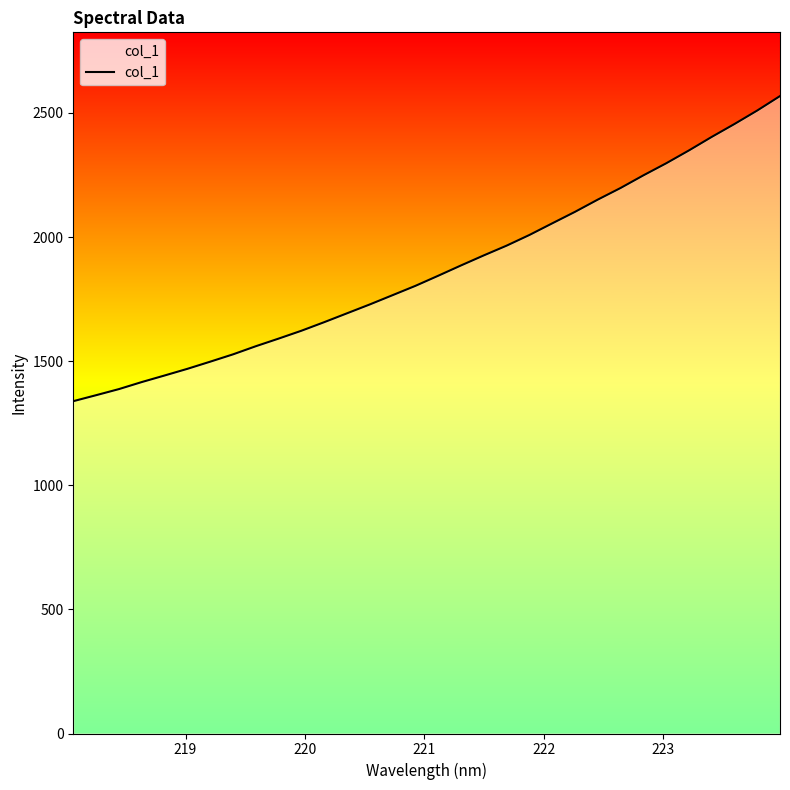

What is the minimum value shown in the chart?

1338.7